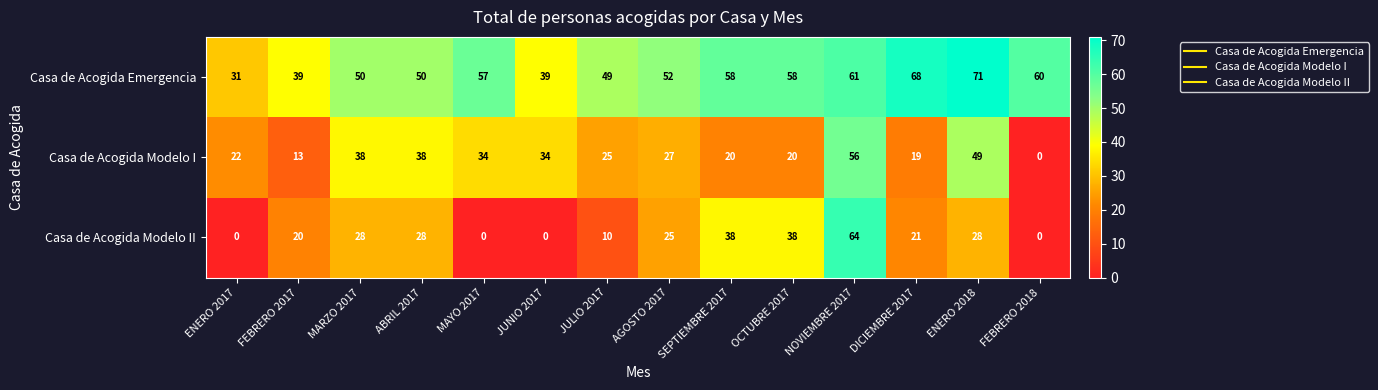

At which category is the sum across all series the highest?

NOVIEMBRE 2017